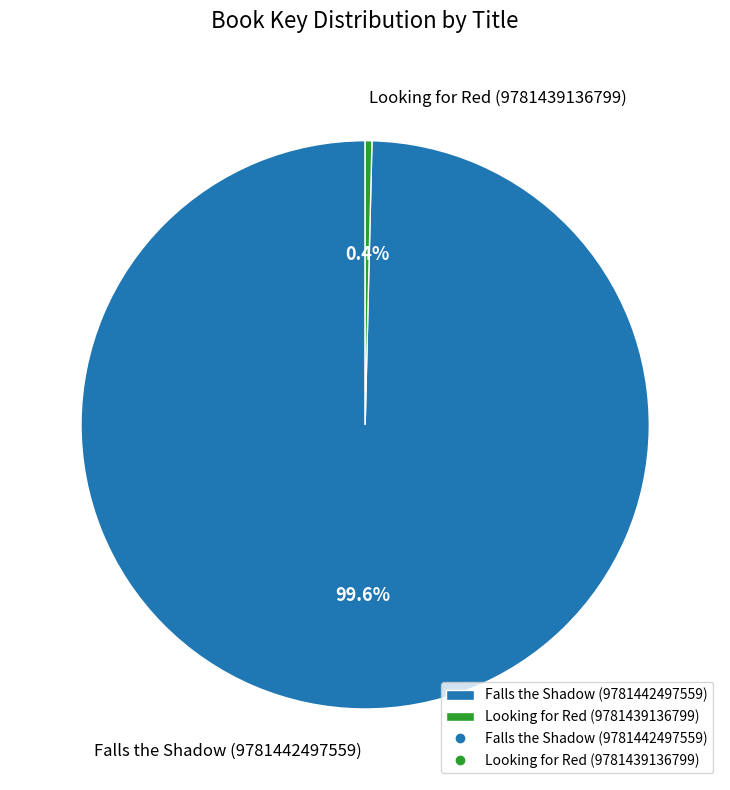

What is the ratio of the value at Falls the Shadow (9781442497559) to the value at Looking for Red (9781439136799)?

261.1